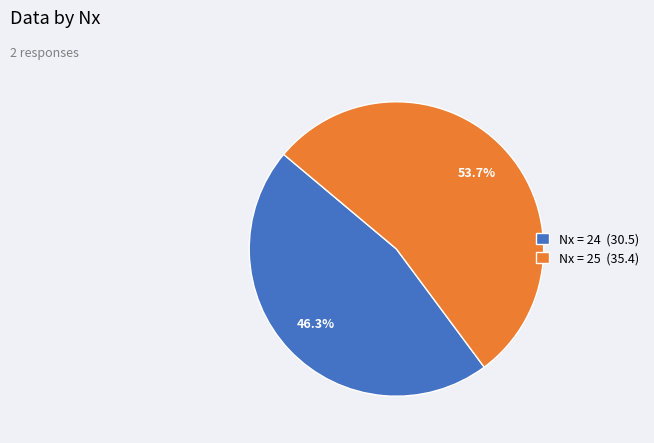

Rank the categories by value from highest to lowest.

Nx = 25 (35.4), Nx = 24 (30.5)